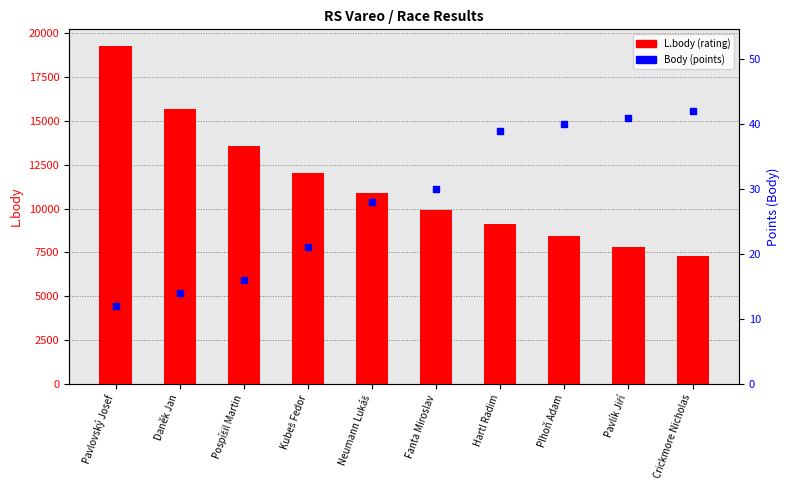

Which series has the widest spread of Y values?

L.body (rating)